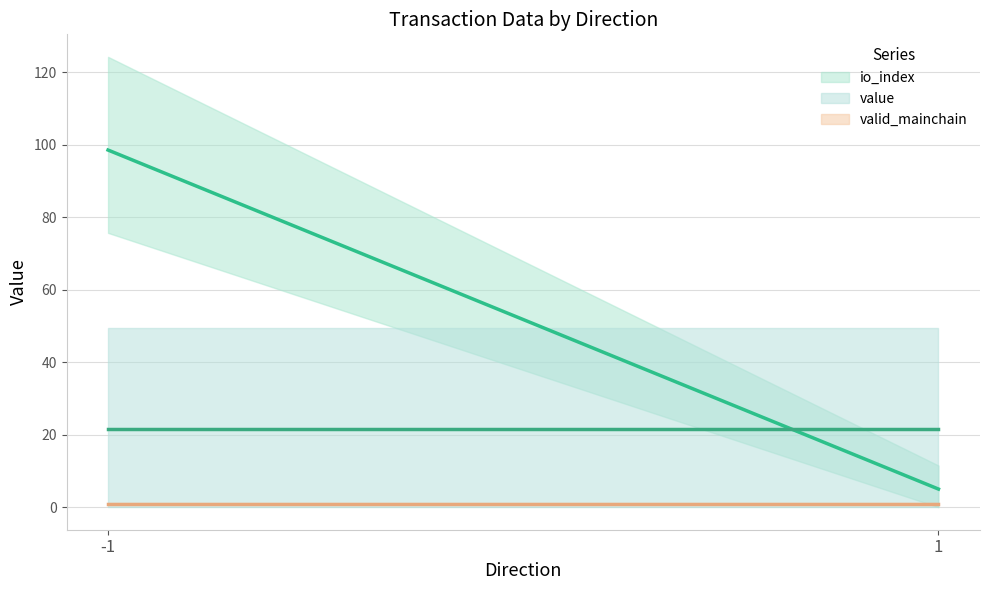

At which label does value reach its peak?

-1